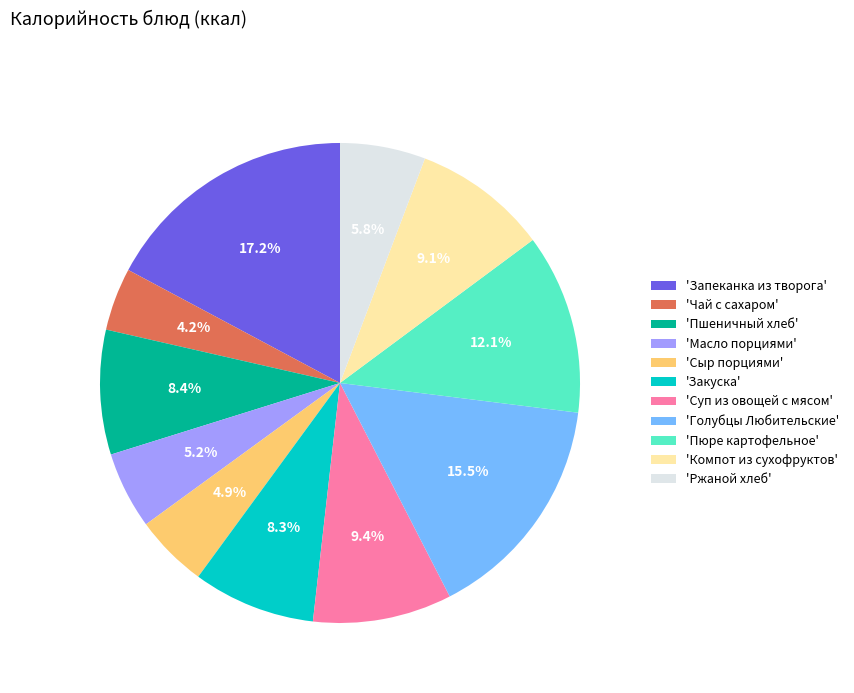

How much of the chart is everything except 'Пшеничный хлеб'?

91.6%